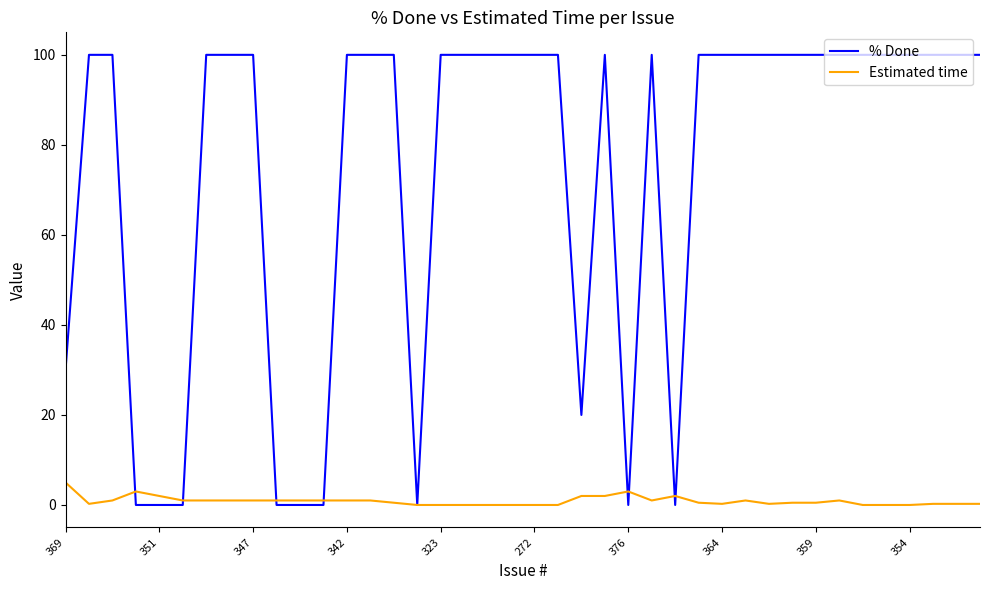

Rank the series by their maximum value, from lowest to highest.

Estimated time, % Done